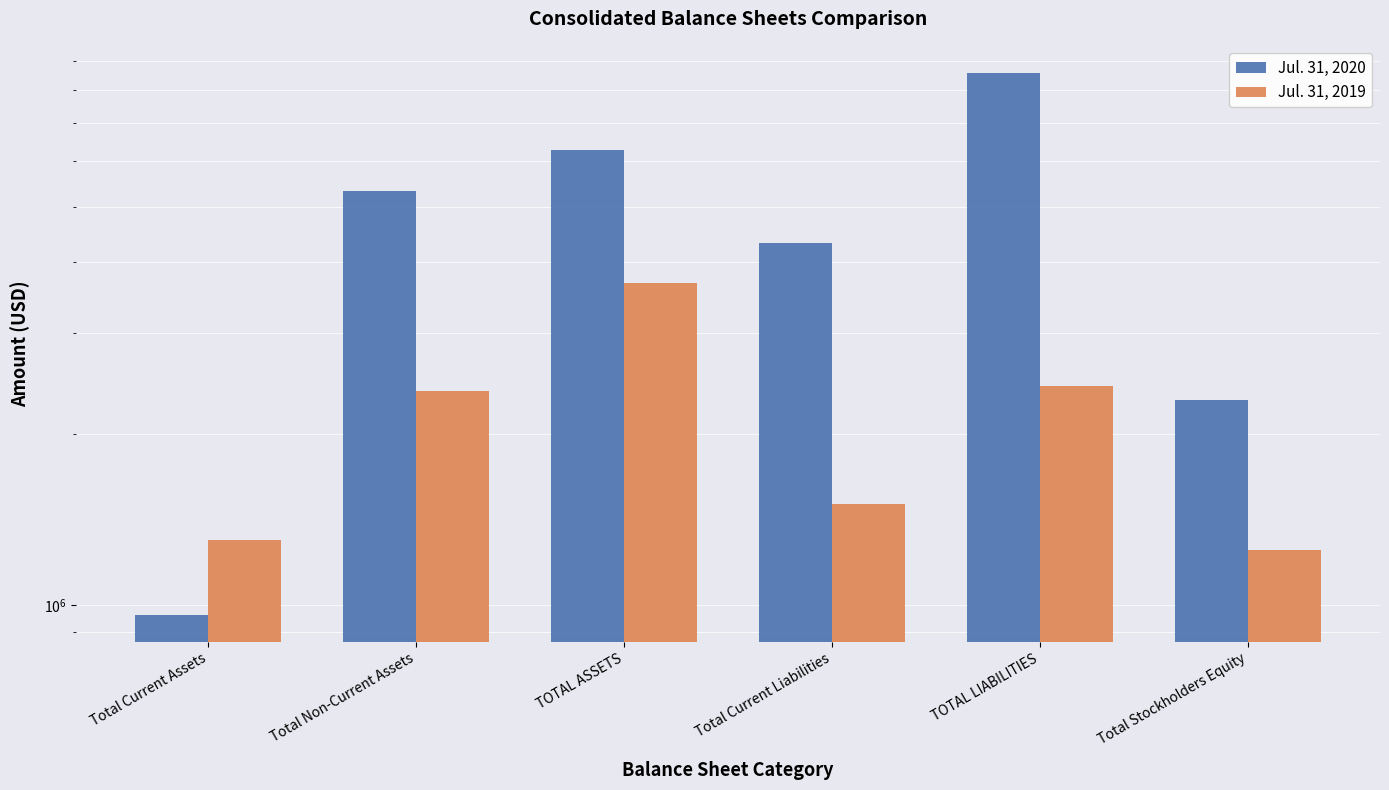

What is the approximate value of Jul. 31, 2019 at TOTAL ASSETS?

3673887